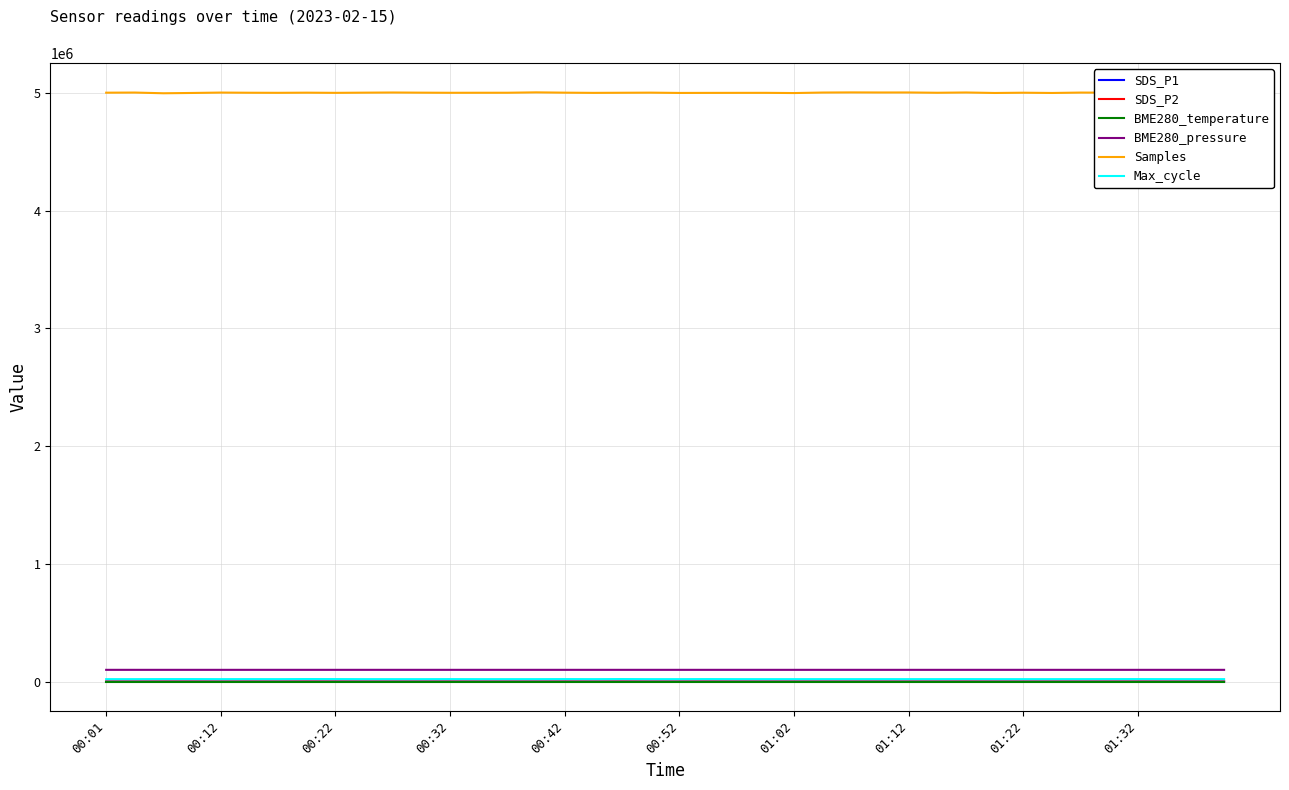

Which series has the largest range (max minus min)?

Samples